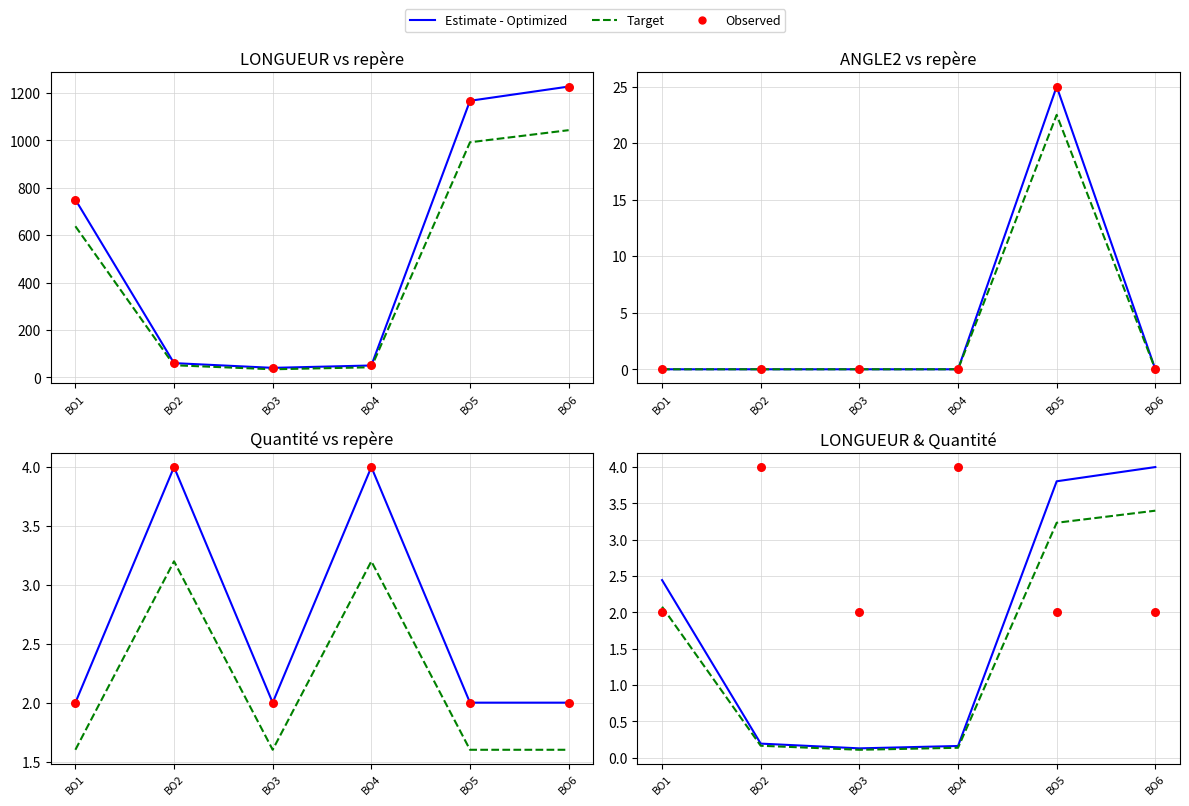

What are all the series names shown in the legend?

Estimate - Optimized, Target, Observed